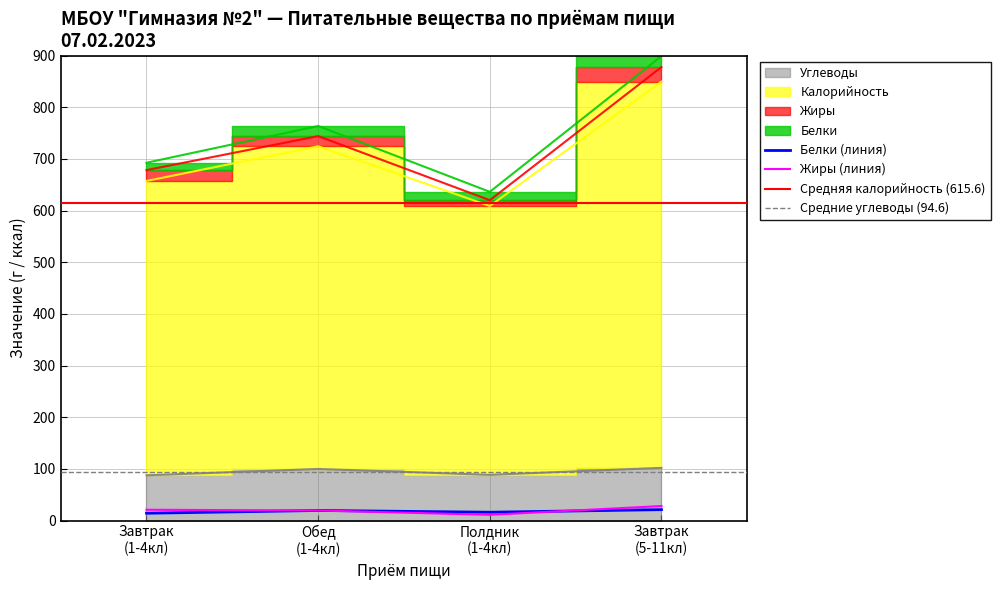

True or false: Жиры and Углеводы intersect in this chart.

False